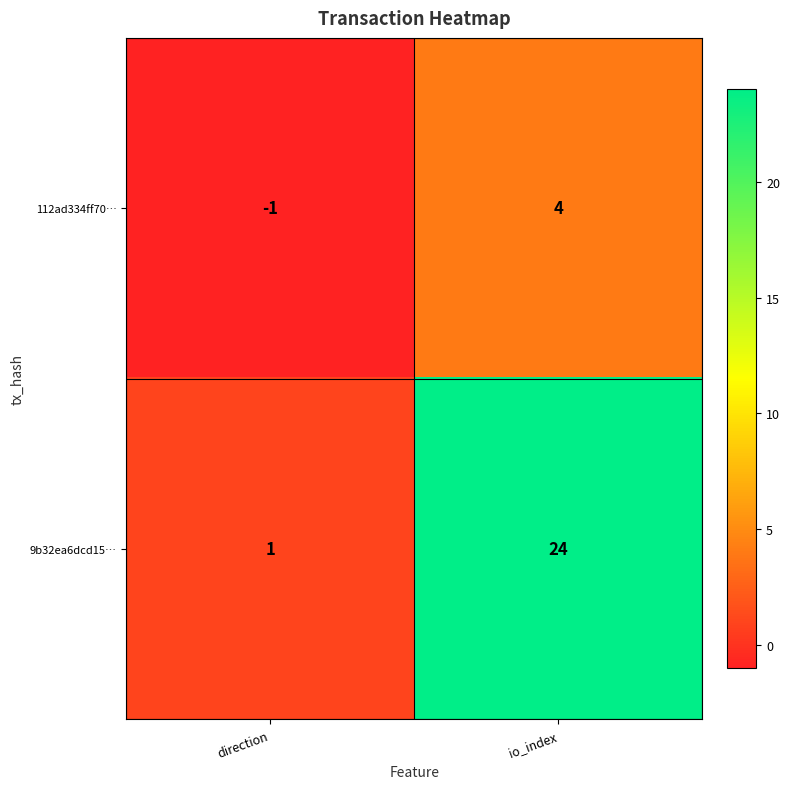

What value does the 112ad334ff70… series have at io_index?

4